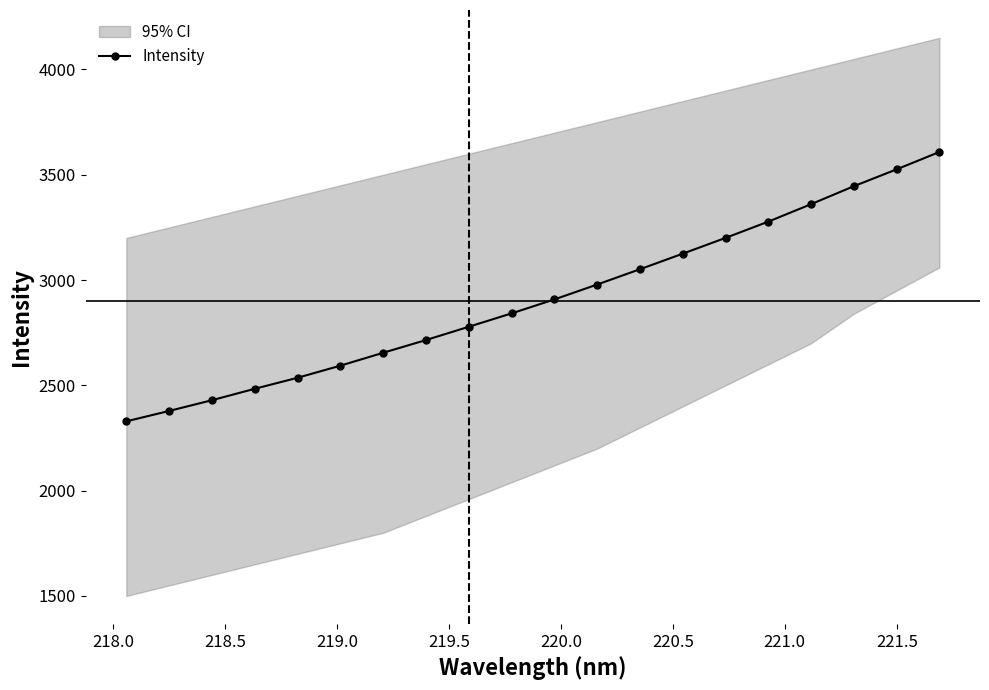

What is the lowest value of the Intensity series?

2329.2